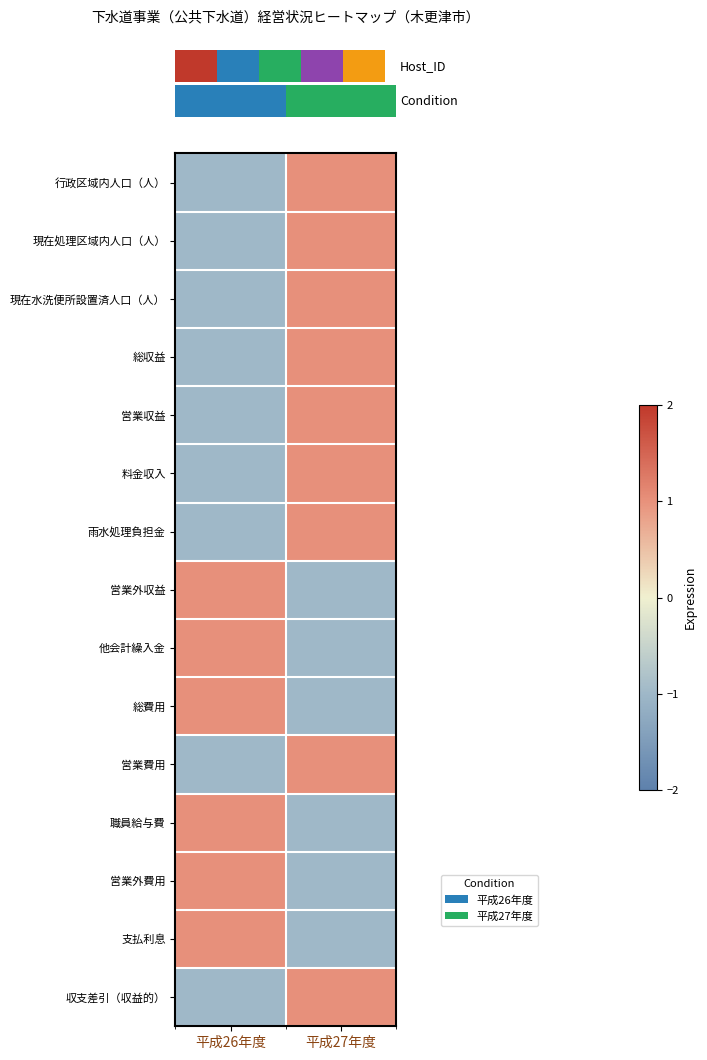

At how many categories does at least one series exceed 0?

2